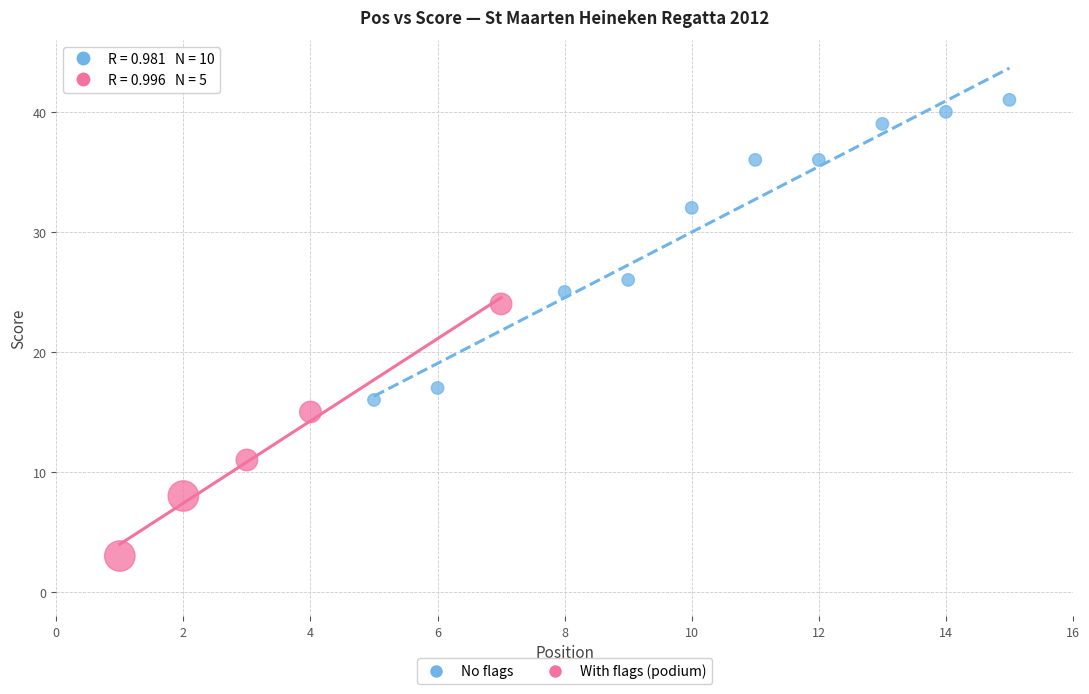

Which series contains the lowest Y value?

With flags (podium)